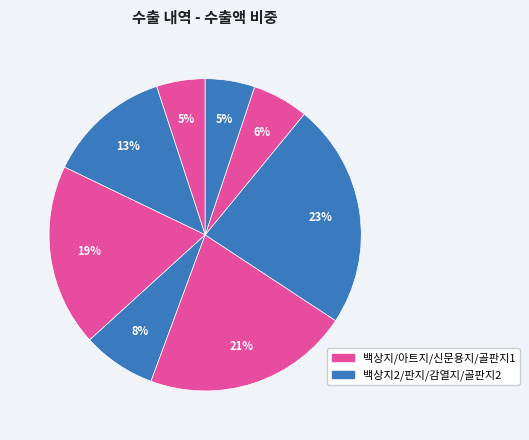

Which slice is the largest?

감열지